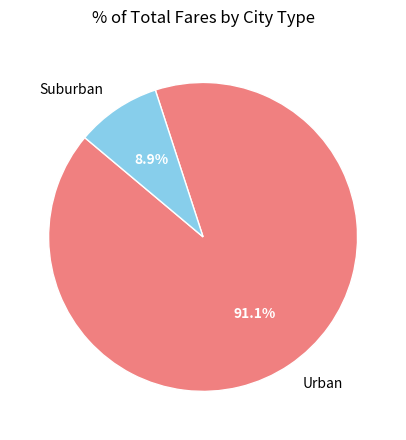

Count the number of slices in the pie.

2